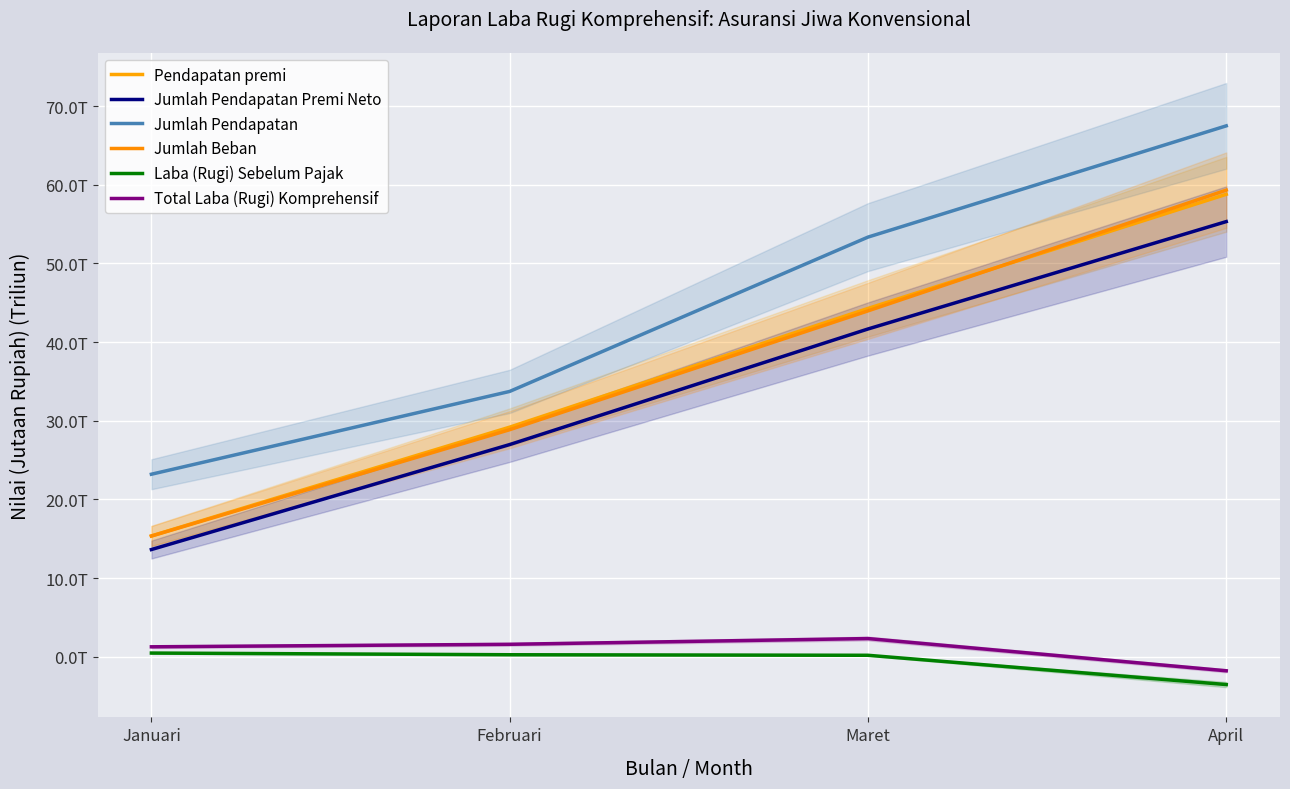

How many series are shown in this chart?

6